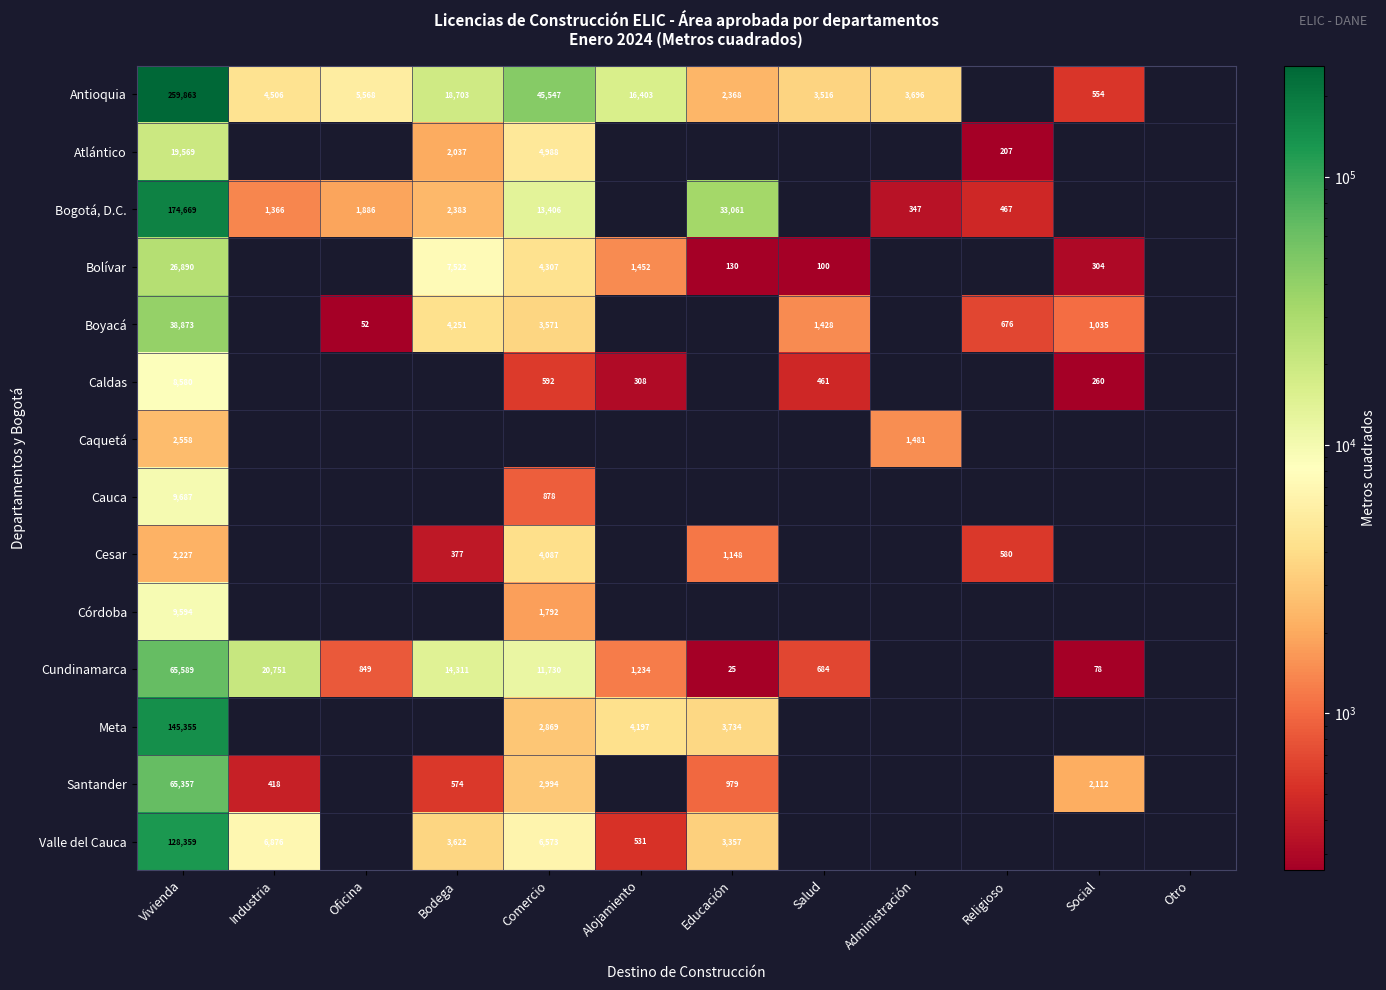

Between Salud and Religioso, which is larger?

Salud